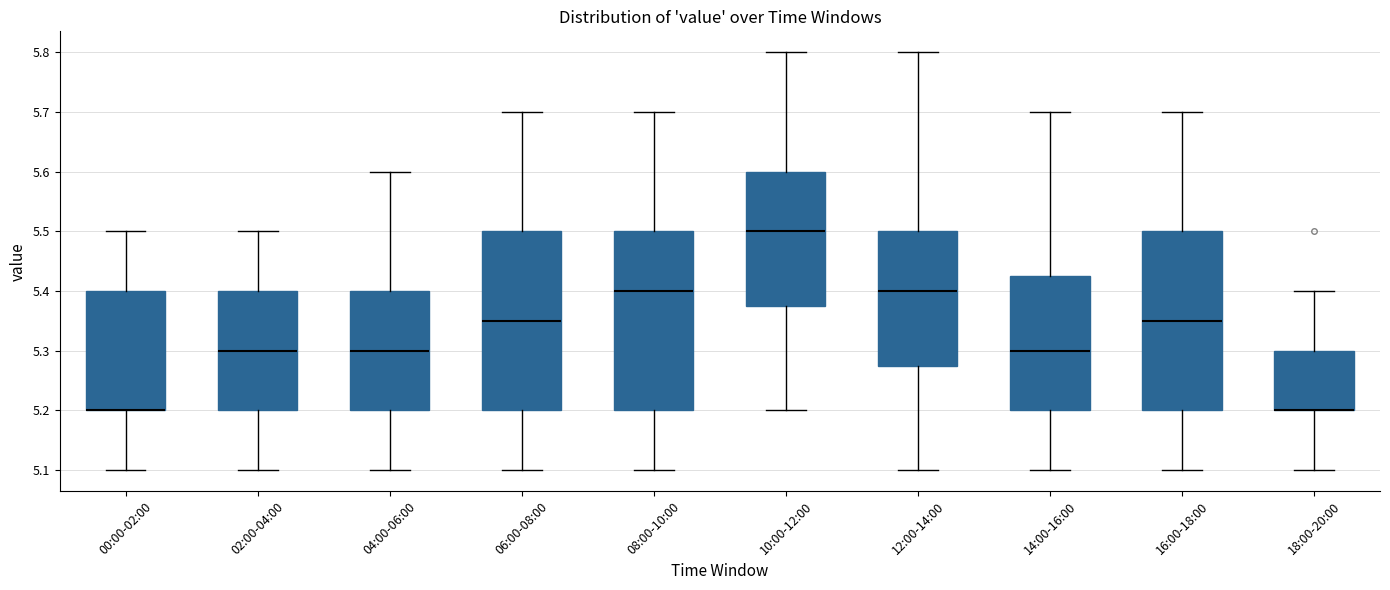

Reading left to right, transcribe this box plot: for each box, give where its median line is, the range the box spans, and where its two whiskers end, as read against the y-axis. The values are not printed on the chart, so give them approximately, as read against the axis.

00:00-02:00: median 5.20 (drawn on the box's lower edge), box 5.20 to 5.40, whiskers 5.10 to 5.50
02:00-04:00: median 5.30, box 5.20 to 5.40, whiskers 5.10 to 5.50
04:00-06:00: median 5.30, box 5.20 to 5.40, whiskers 5.10 to 5.60
06:00-08:00: median 5.35, box 5.20 to 5.50, whiskers 5.10 to 5.70
08:00-10:00: median 5.40, box 5.20 to 5.50, whiskers 5.10 to 5.70
10:00-12:00: median 5.50, box 5.38 to 5.60, whiskers 5.20 to 5.80
12:00-14:00: median 5.40, box 5.28 to 5.50, whiskers 5.10 to 5.80
14:00-16:00: median 5.30, box 5.20 to 5.43, whiskers 5.10 to 5.70
16:00-18:00: median 5.35, box 5.20 to 5.50, whiskers 5.10 to 5.70
18:00-20:00: median 5.20 (drawn on the box's lower edge), box 5.20 to 5.30, whiskers 5.10 to 5.40